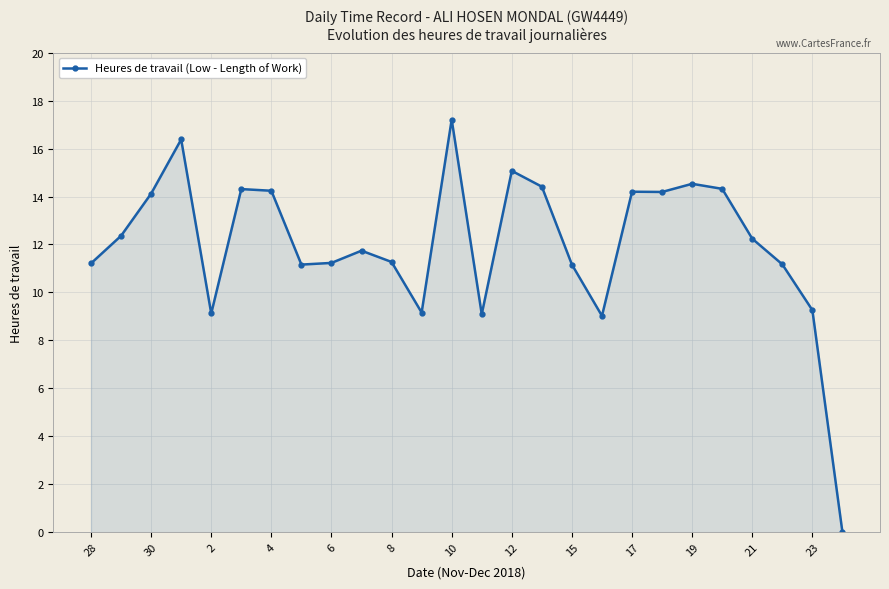

How many values exceed 12?

13